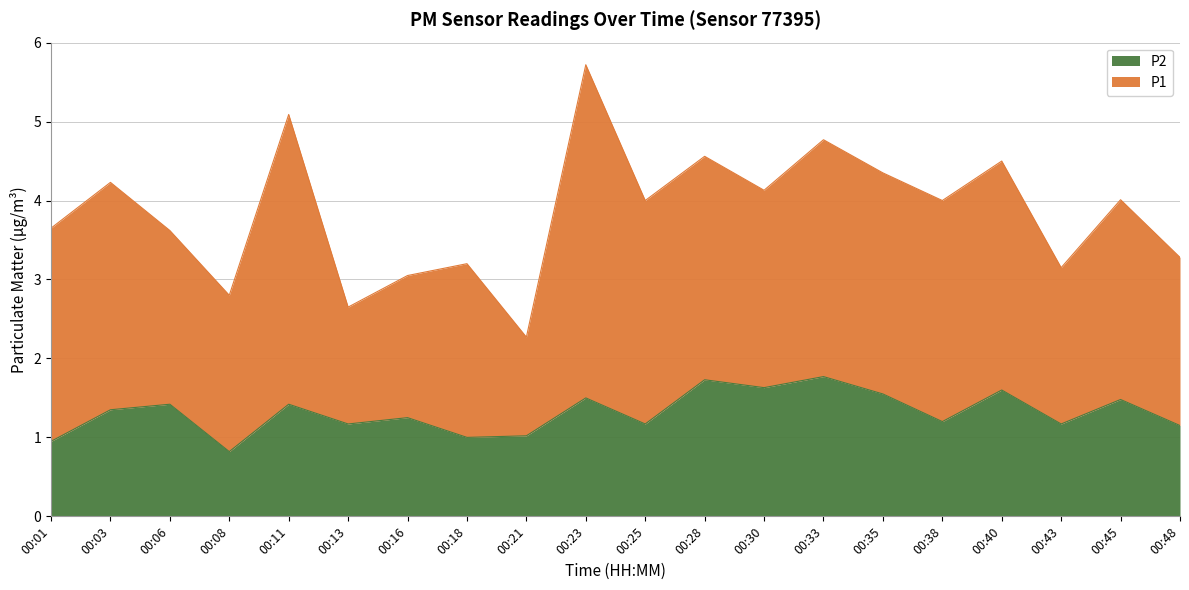

What is the change in value from 00:16 to 00:38?

-0.1